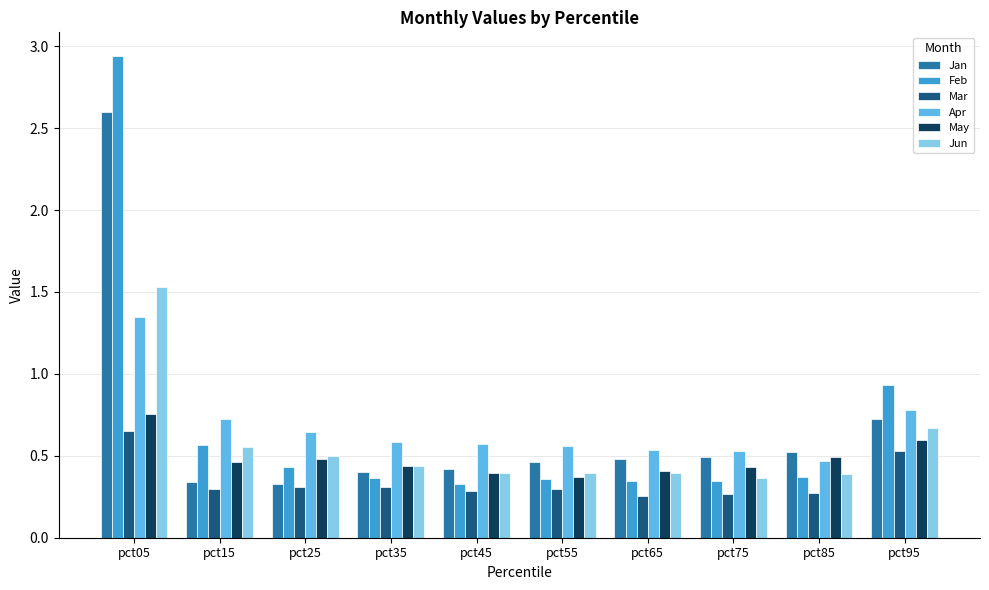

Which category has the highest value across all series?

pct05